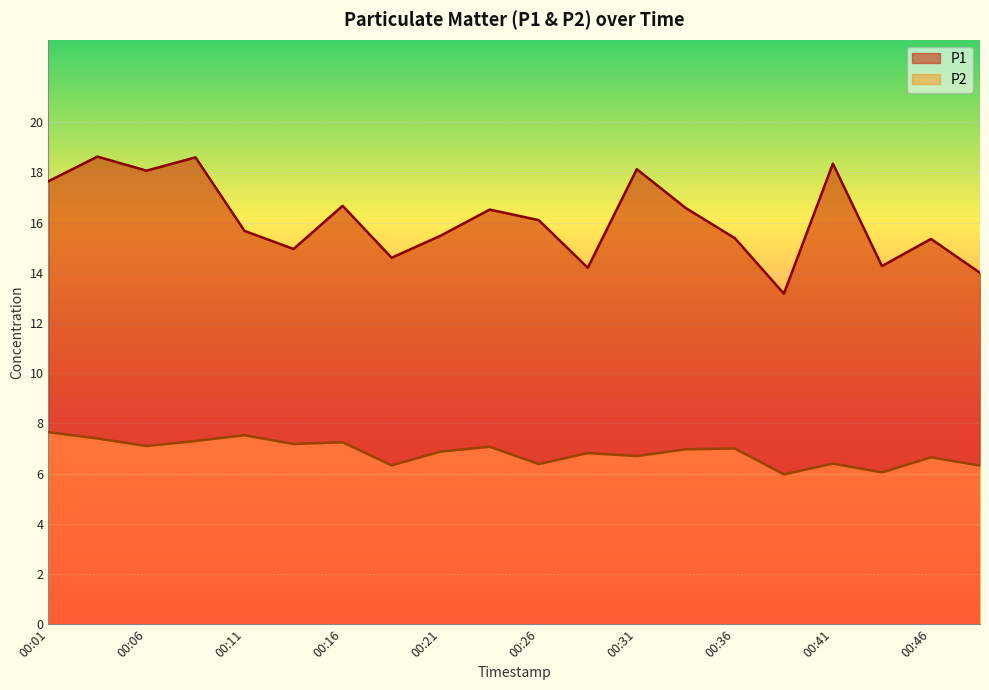

How many categories are shown in the chart?

20